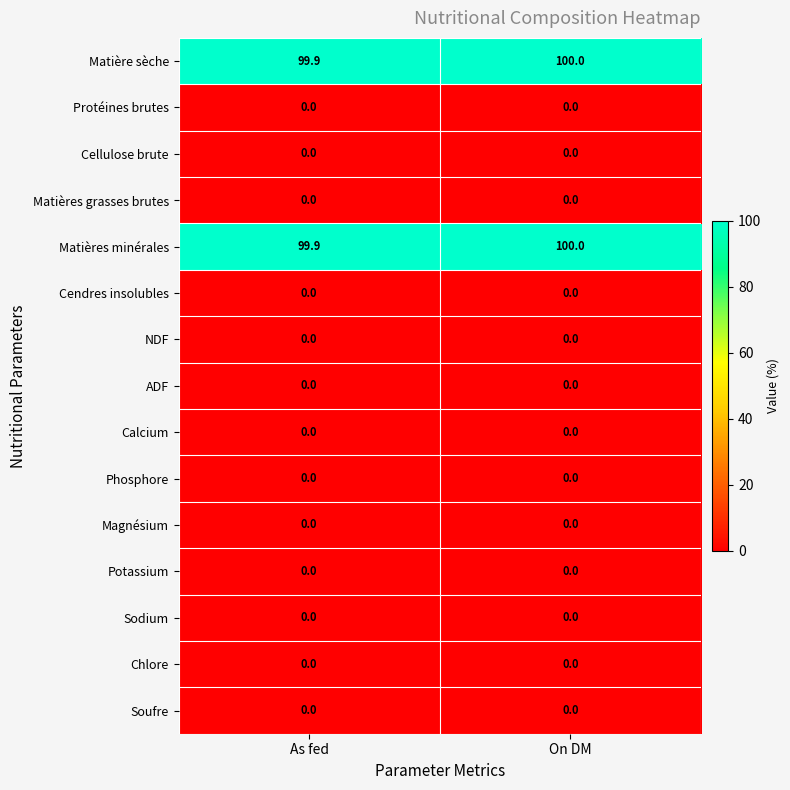

What is the difference between the highest and lowest values at On DM?

100.0